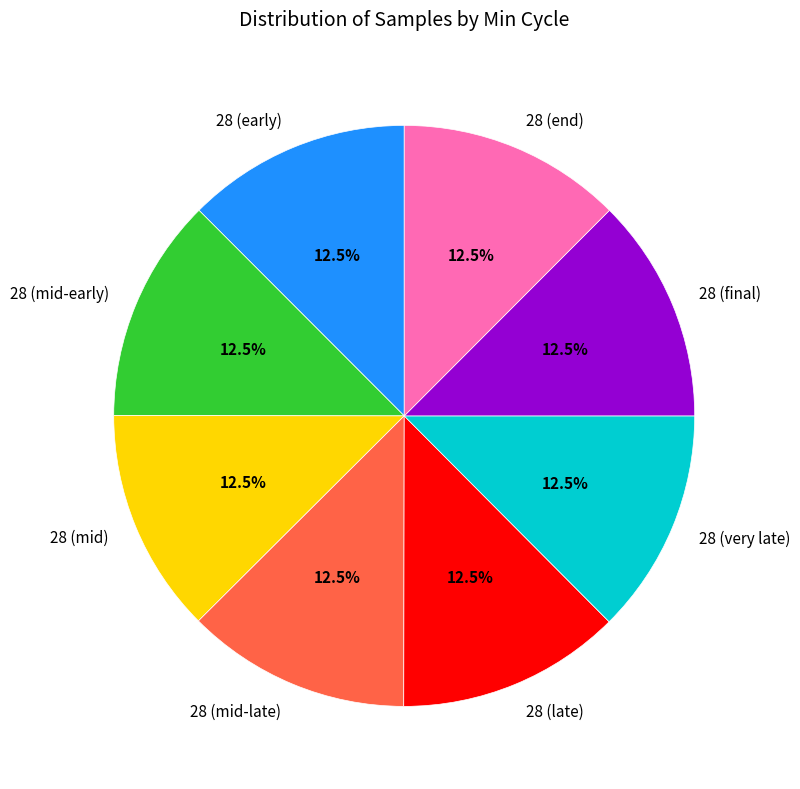

Do 28 (mid) and 28 (very late) together represent more than half of the pie?

No